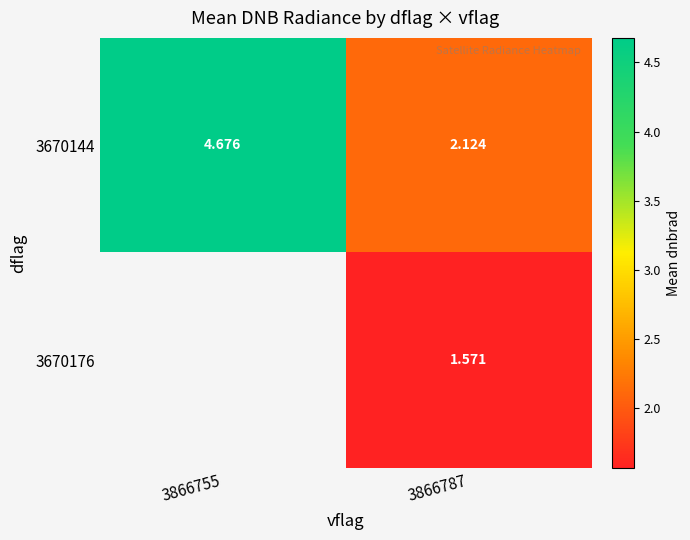

At which category does the chart reach its minimum across all series?

3866787